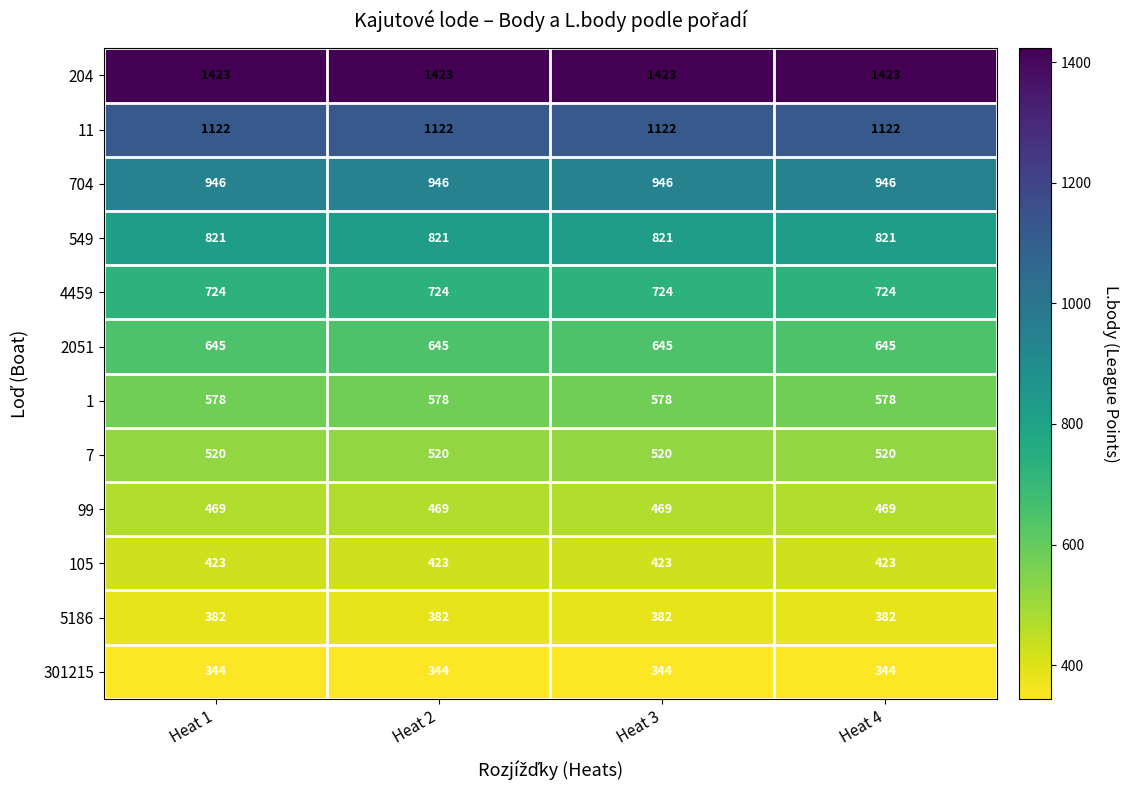

What is the greatest value displayed?

1423